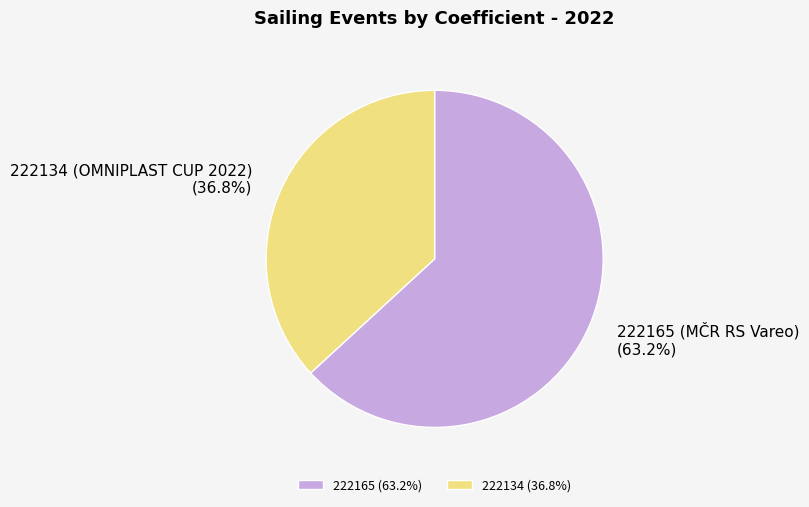

How much of the chart is everything except 222134 (OMNIPLAST CUP 2022)?

63.2%